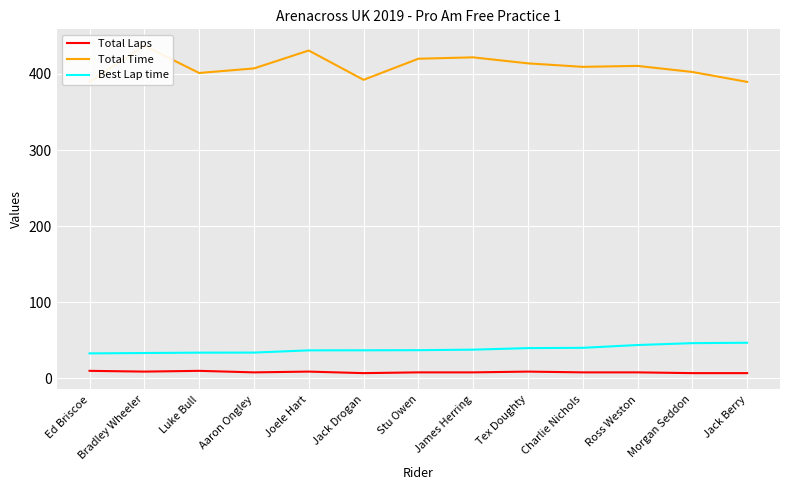

What is the average value of the Total Laps series?

8.3